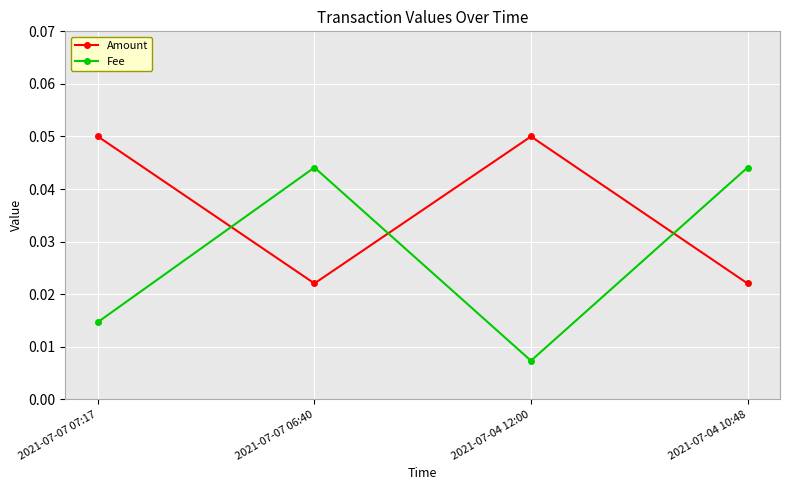

Which label corresponds to the smallest value in the chart?

2021-07-04 12:00